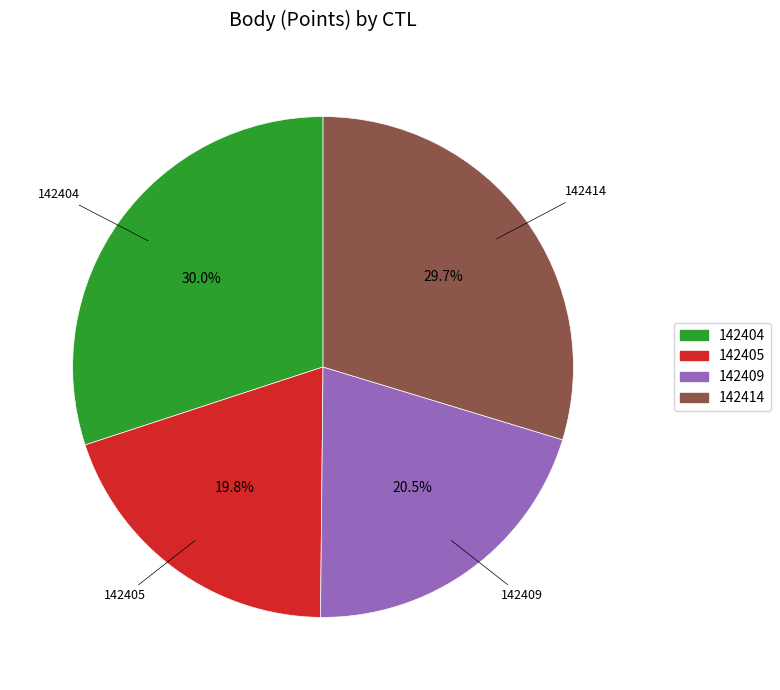

Is there a majority slice in this chart?

No